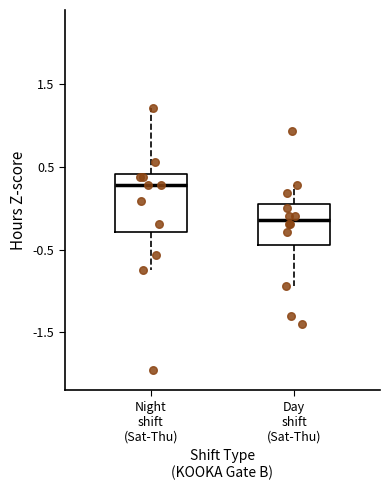

Which box is the tallest, from its lower edge to its upper edge?

Night shift (Sat-Thu)